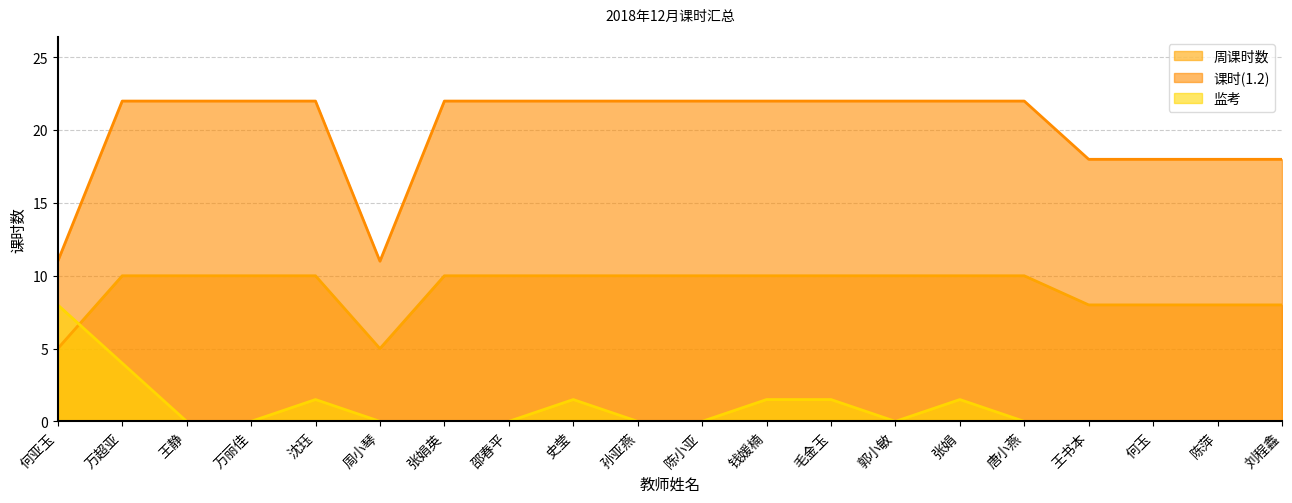

True or false: 课时(1.2) has a value of 22.0 at 万丽佳.

True